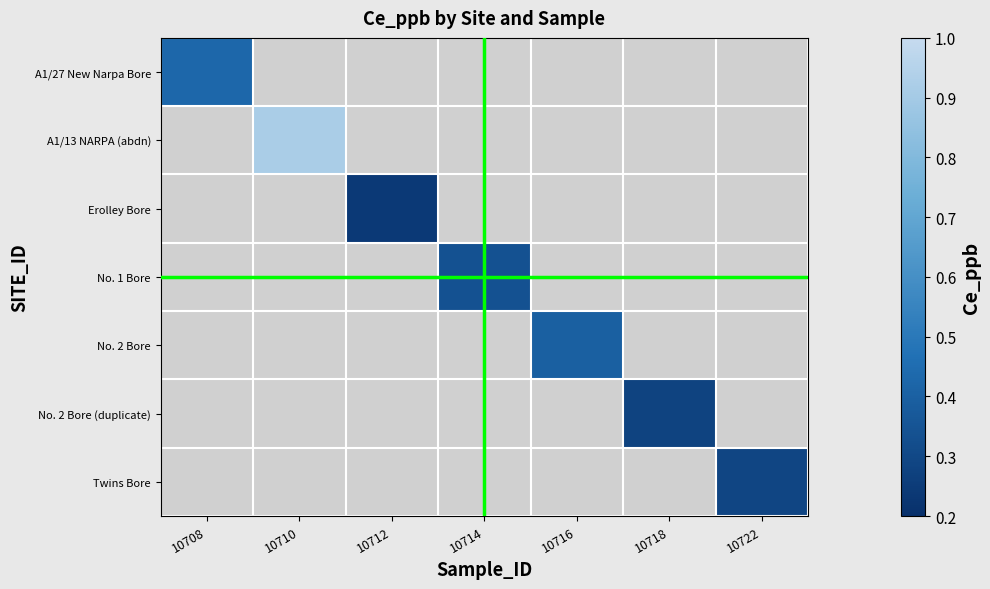

Which label corresponds to the largest value in the chart?

10710